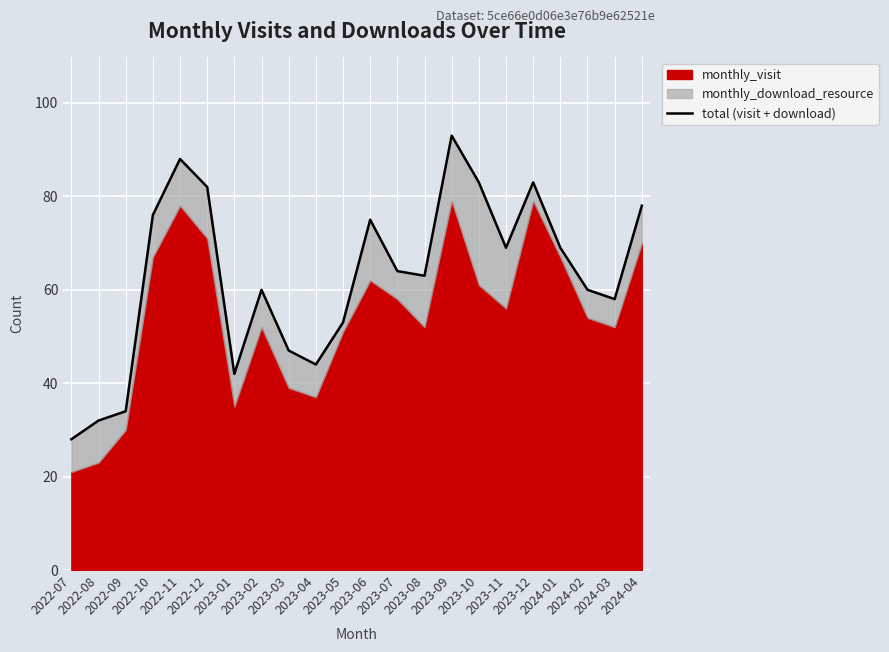

What is the label of the 10th point from the right?

2023-07